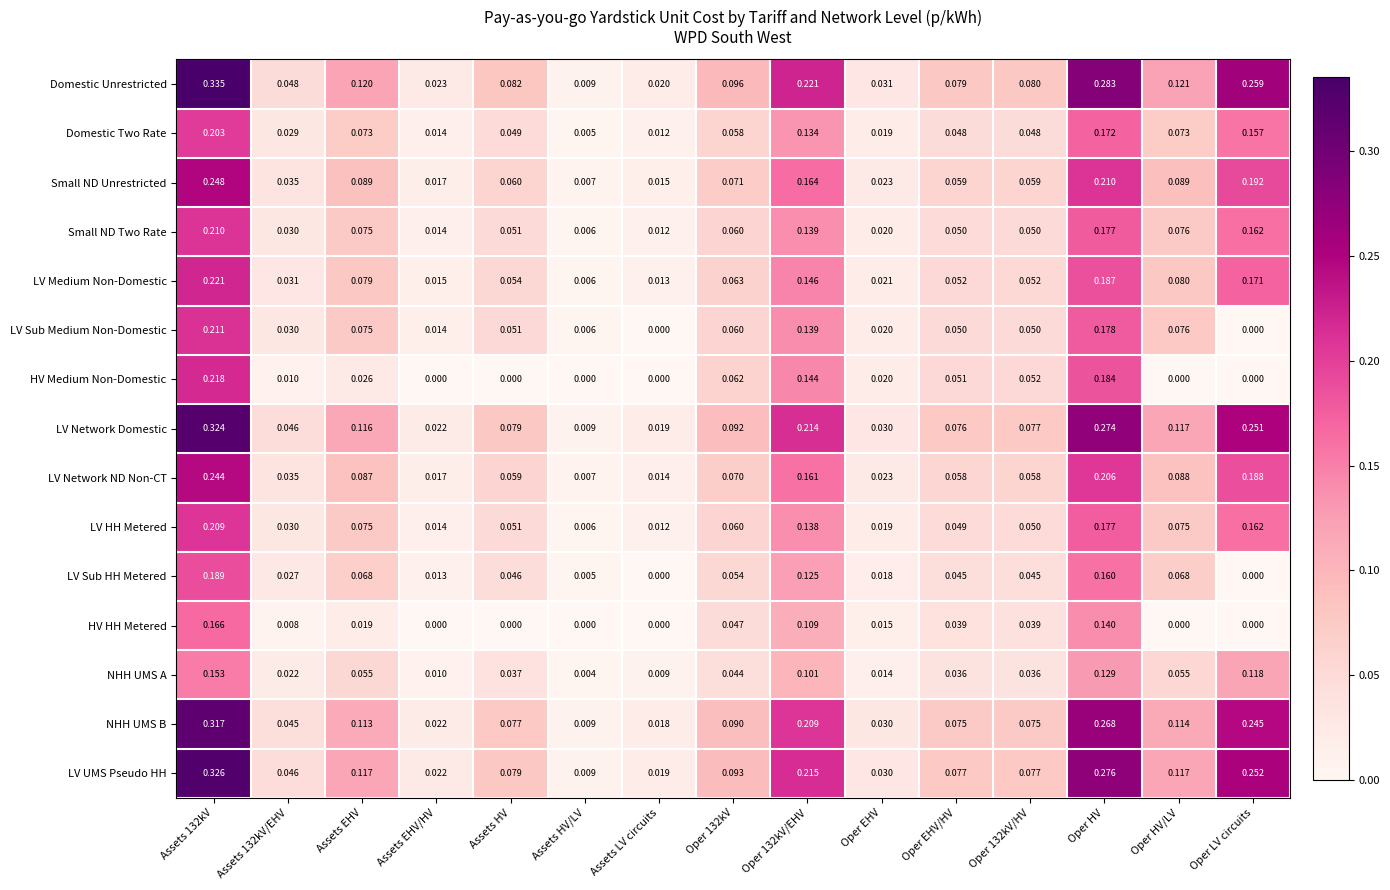

Where is LV UMS Pseudo HH nearest to the value 0?

Assets HV/LV